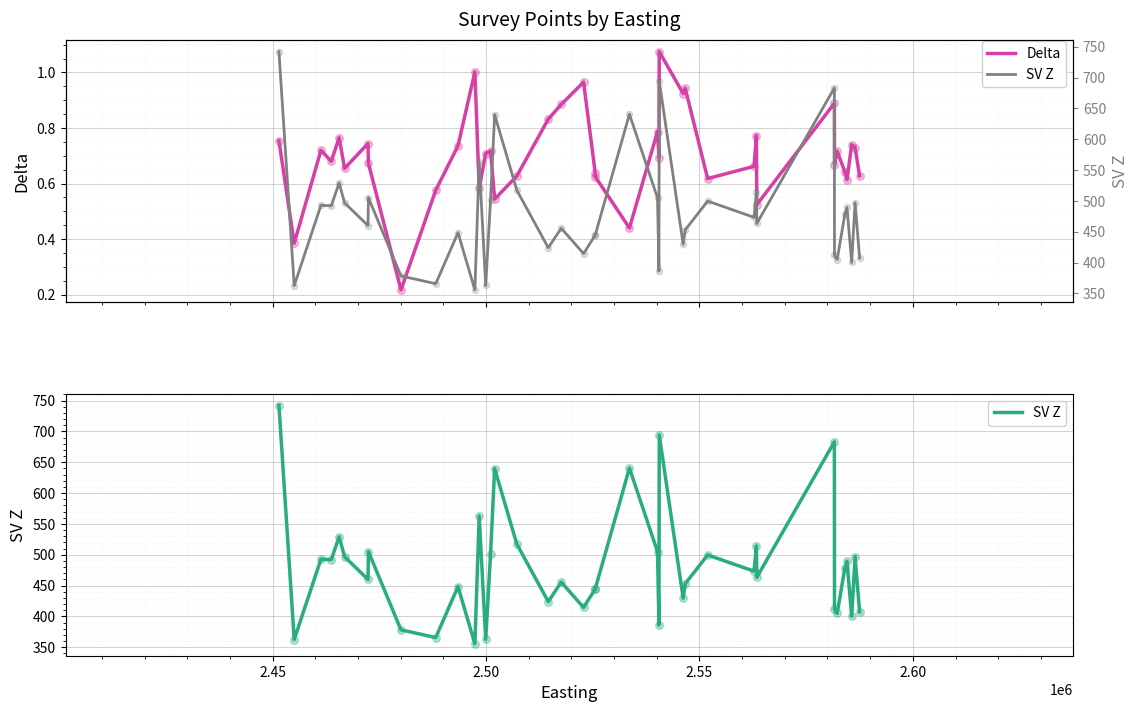

Is the value of Delta at 39 greater than the value of SV Z at 7?

No